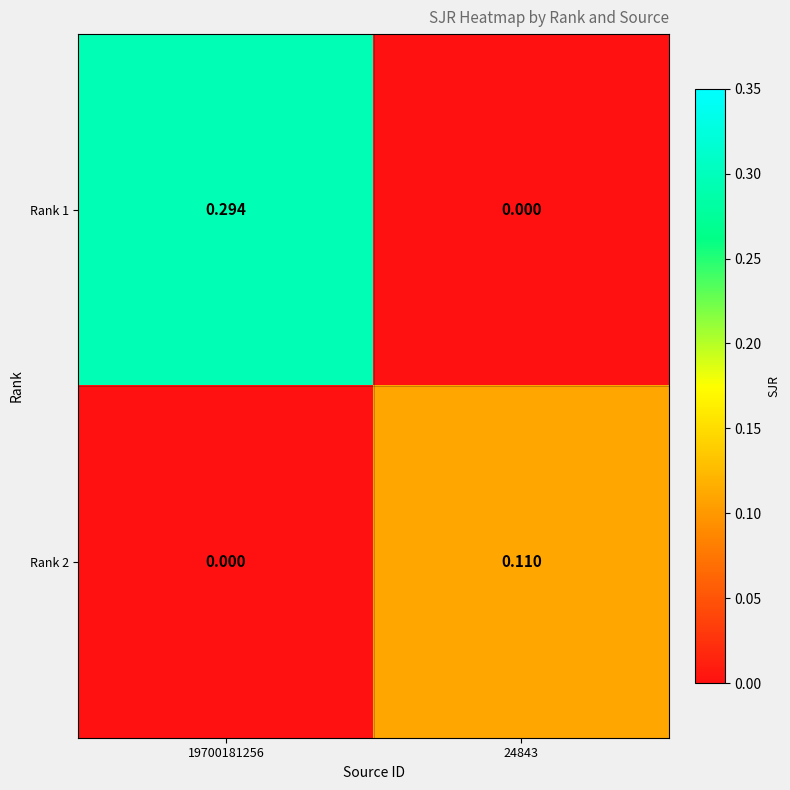

Is the value of Rank 1 at 24843 greater than the value of Rank 2 at 24843?

No